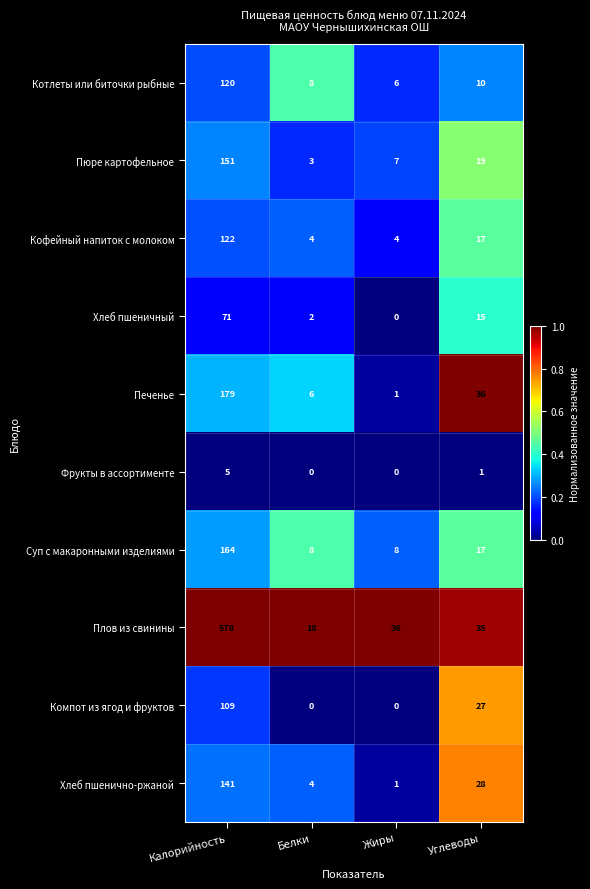

What is the total value across all series at Углеводы?

205